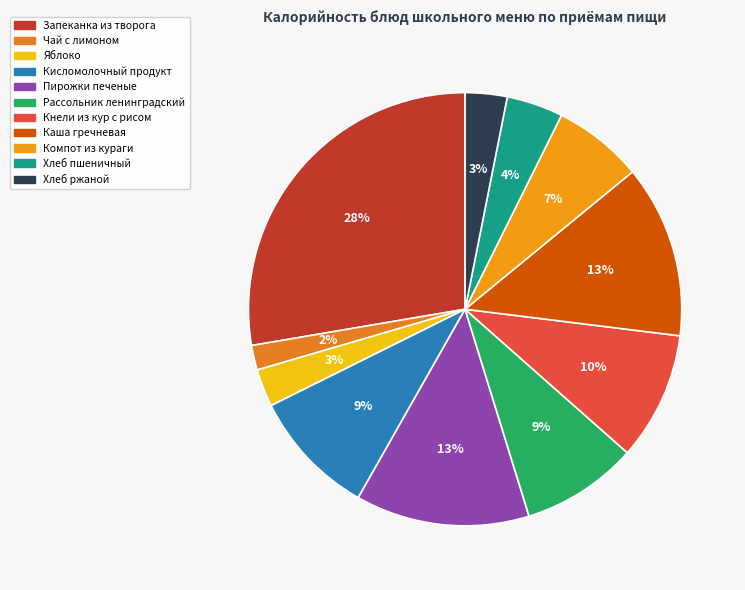

What is the ratio of the value at Пирожки печеные to the value at Рассольник ленинградский?

1.5